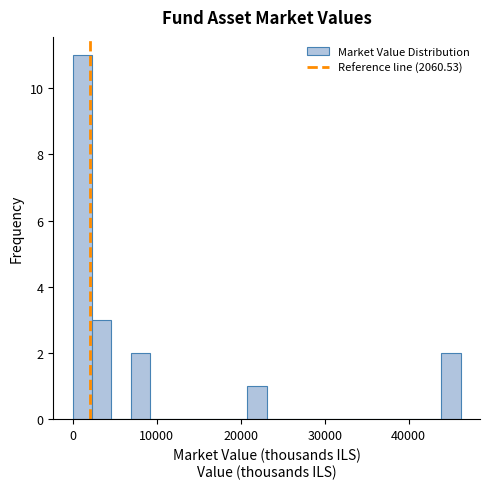

Around what value on the x-axis is the tallest bar? Give the approximate position of its centre, as read against the axis.

1000